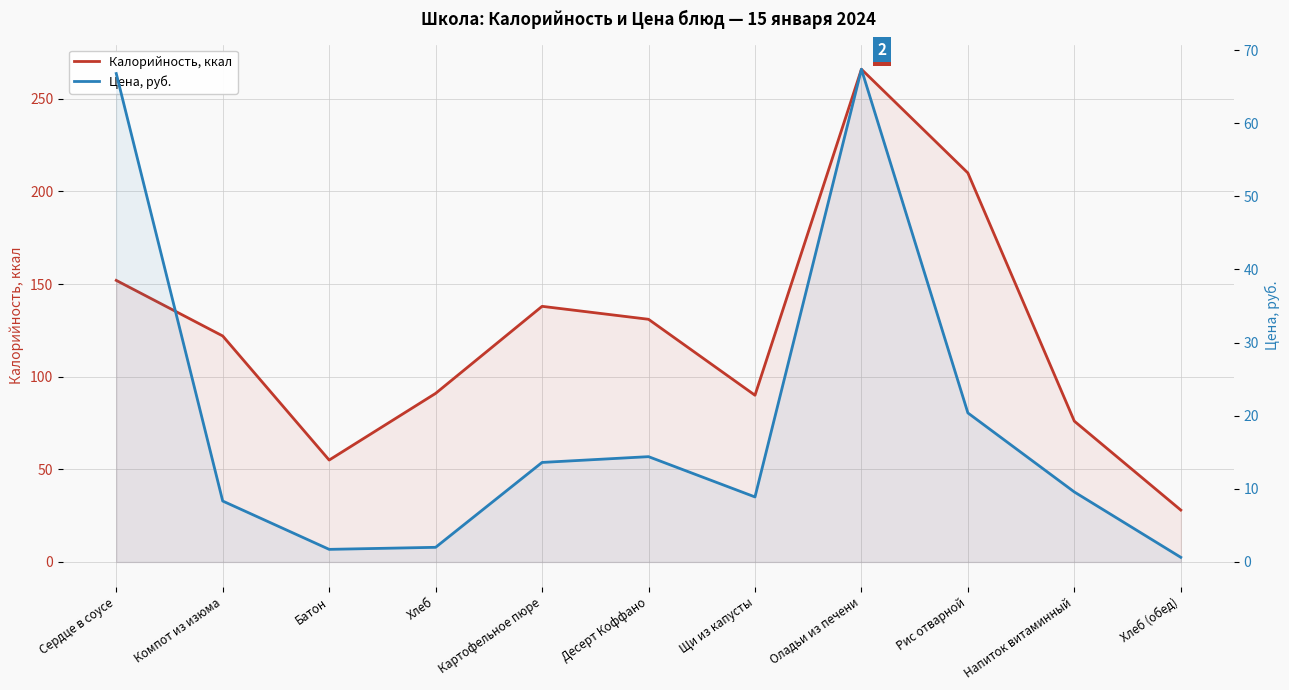

Rank the series at Хлеб (обед) from highest to lowest value.

Калорийность, ккал, Цена, руб.